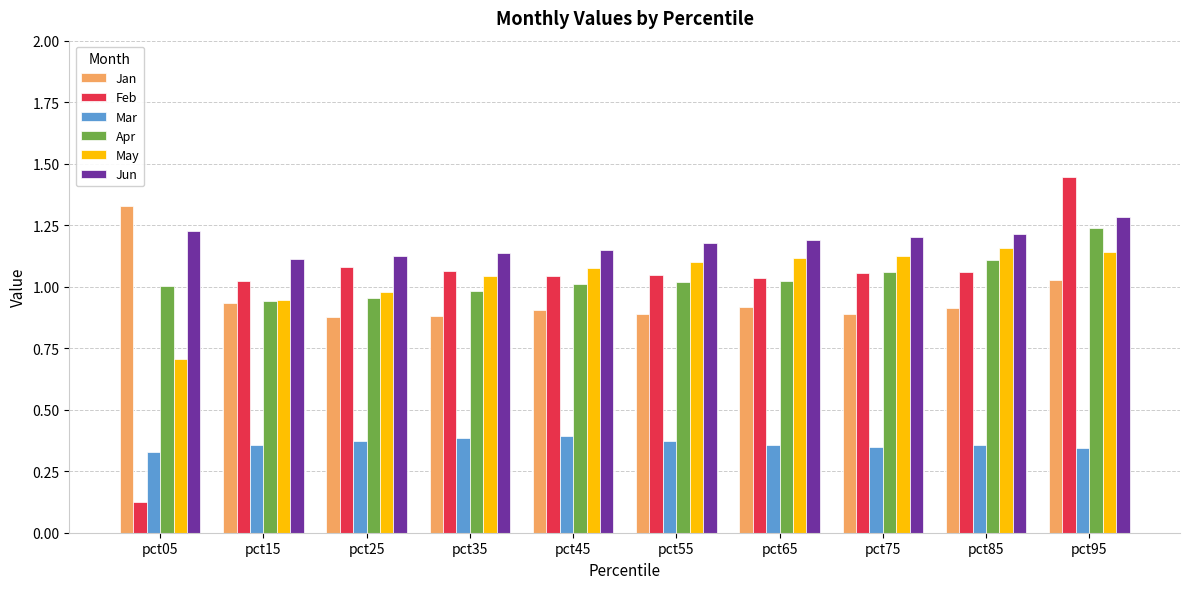

Is it true that Jan equals 0.9 at pct55?

True